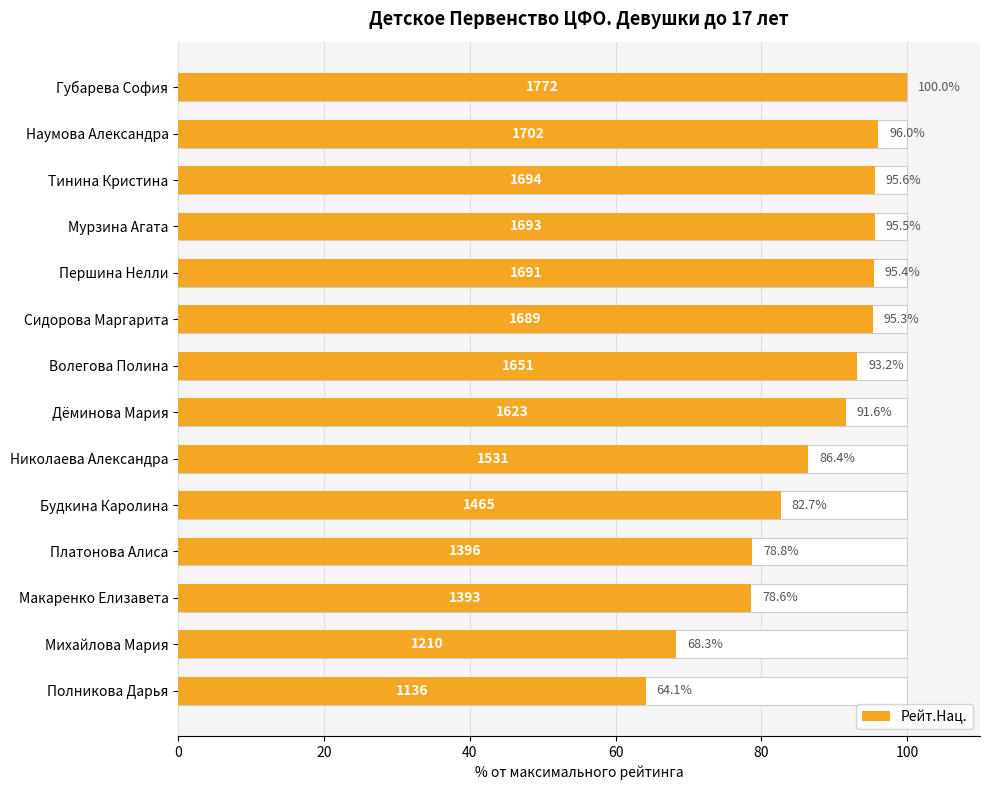

Reading right to left, list all the values displayed in this chart.

64.1	68.3	78.6	78.8	82.7	86.4	91.6	93.2	95.3	95.4	95.5	95.6	96.0	100.0